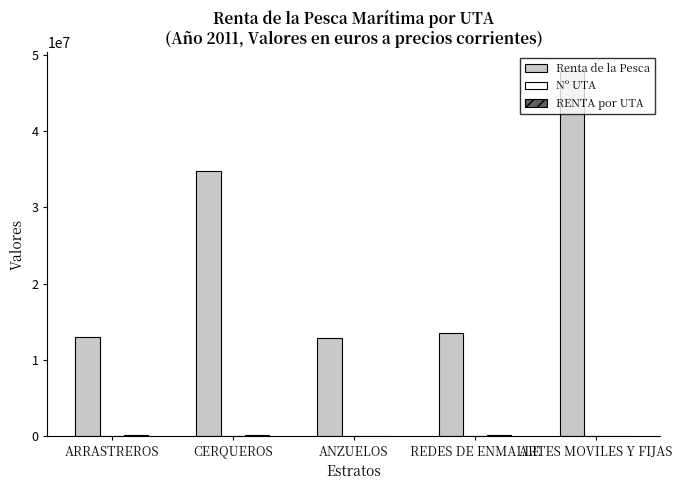

The Renta de la Pesca series shows 47968243.0 at ARTES MOVILES Y FIJAS. True or false?

True